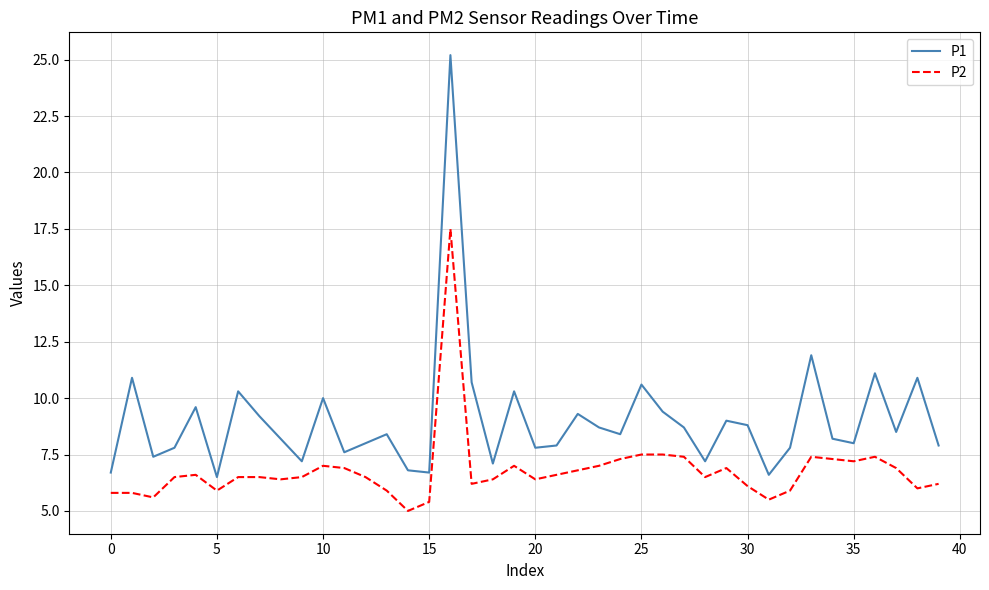

Which series has the largest total across all categories?

P1